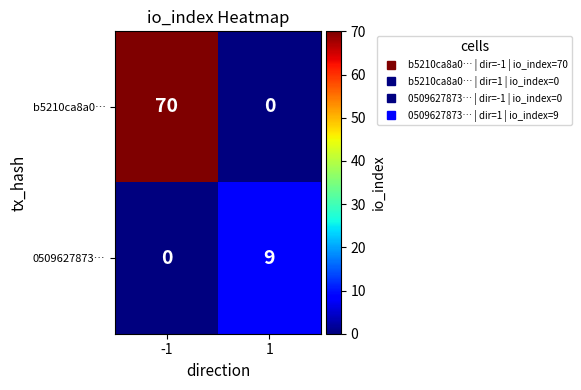

At how many categories does at least one series exceed 2?

2